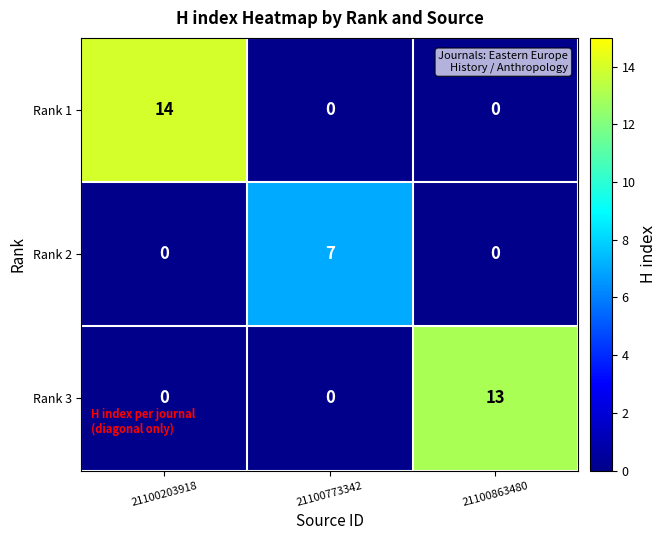

Which series has the largest total across all categories?

Rank 1